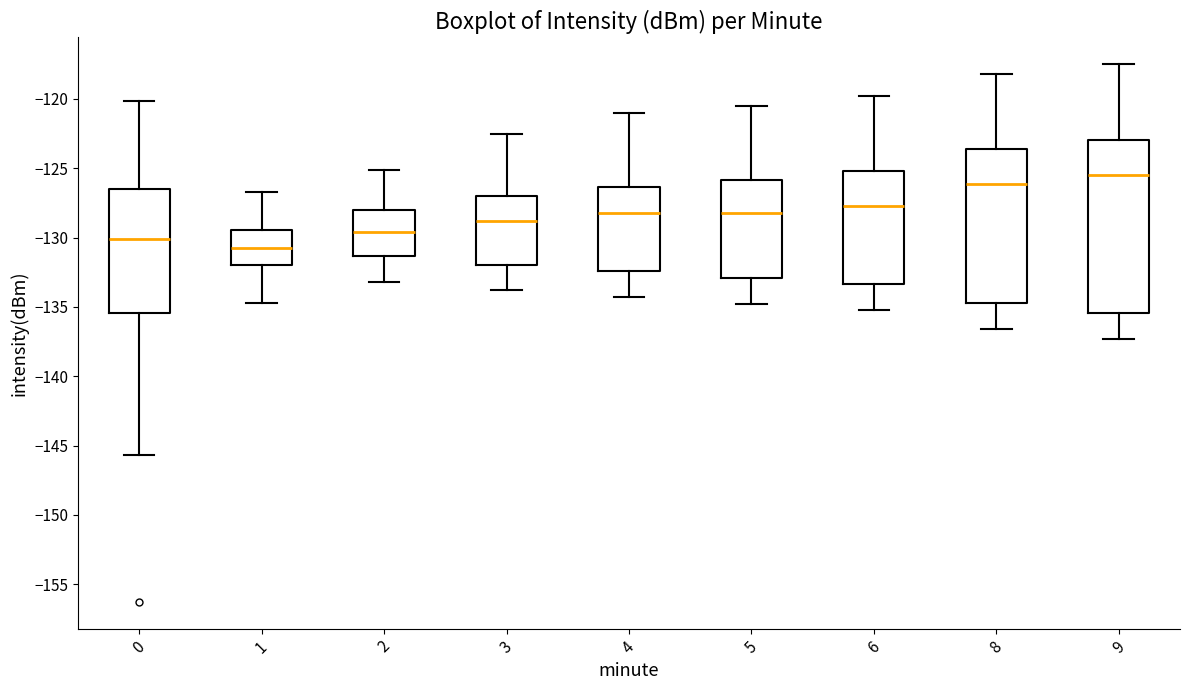

Comparing the boxes themselves (not the whiskers), which one is the tallest?

9